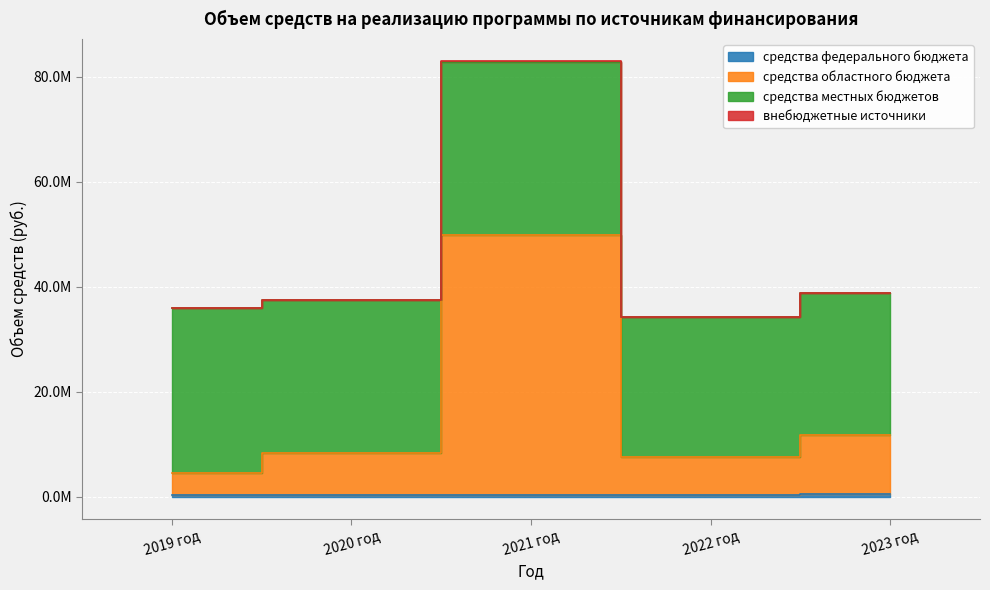

At how many categories does at least one series exceed 34409533?

4